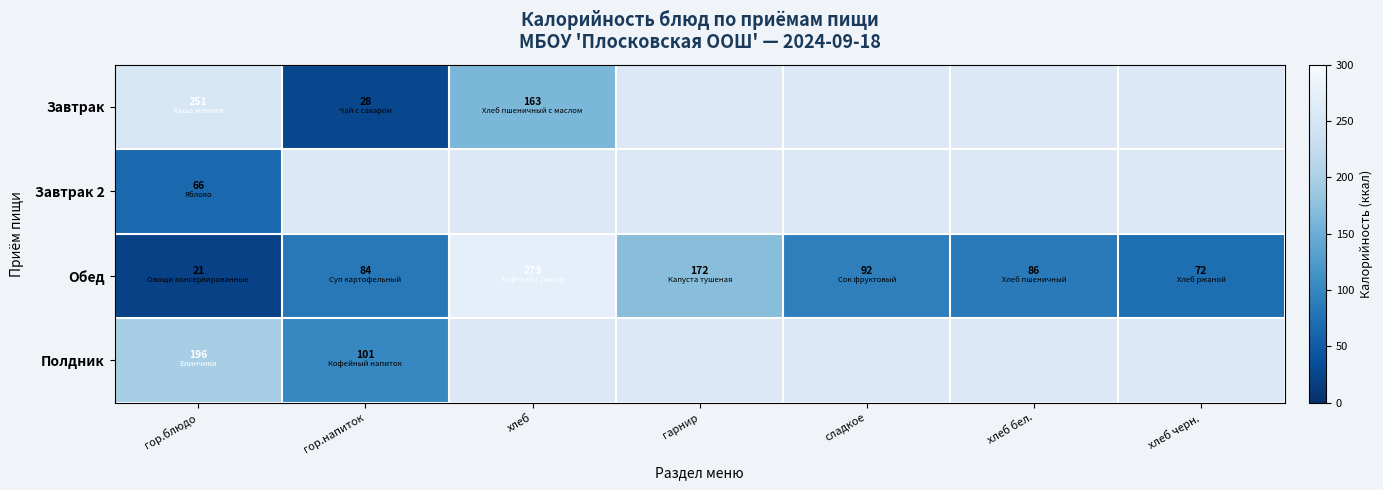

At which label is Обед closest to 147?

гарнир